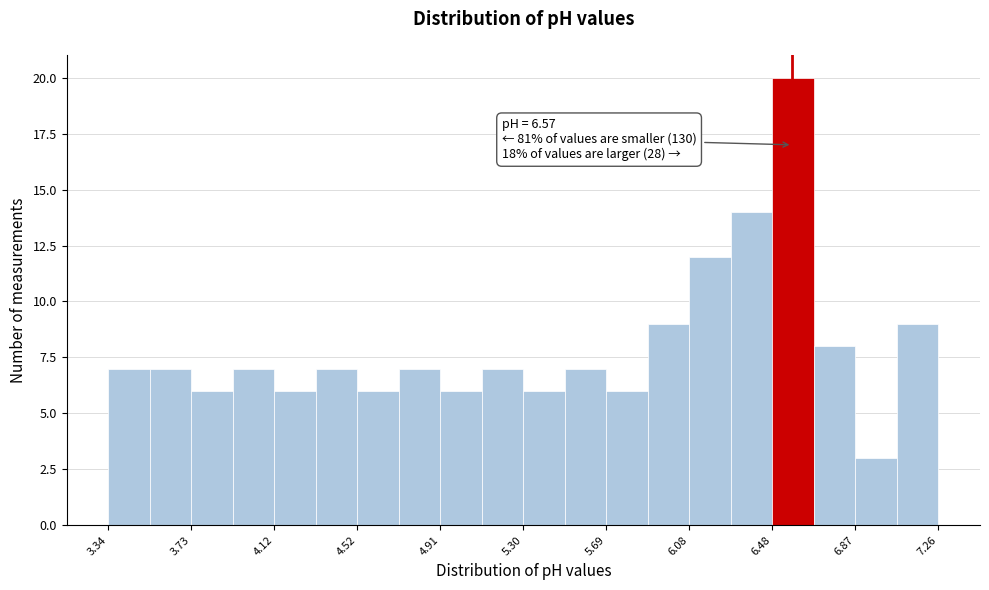

Around what value on the x-axis is the tallest bar? Give the approximate position of its centre, as read against the axis.

6.55